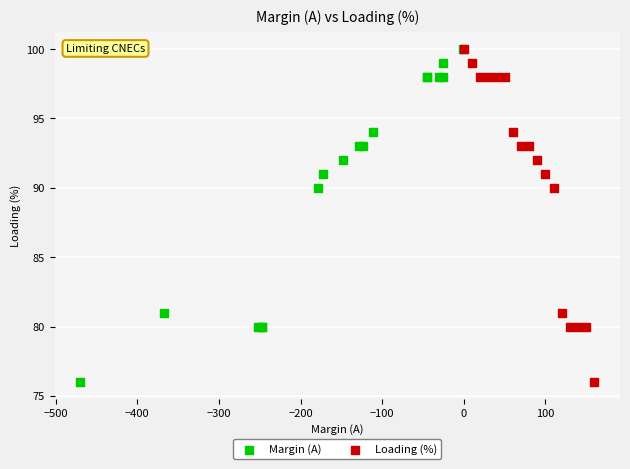

What are all the series names shown in the legend?

Margin (A), Loading (%)